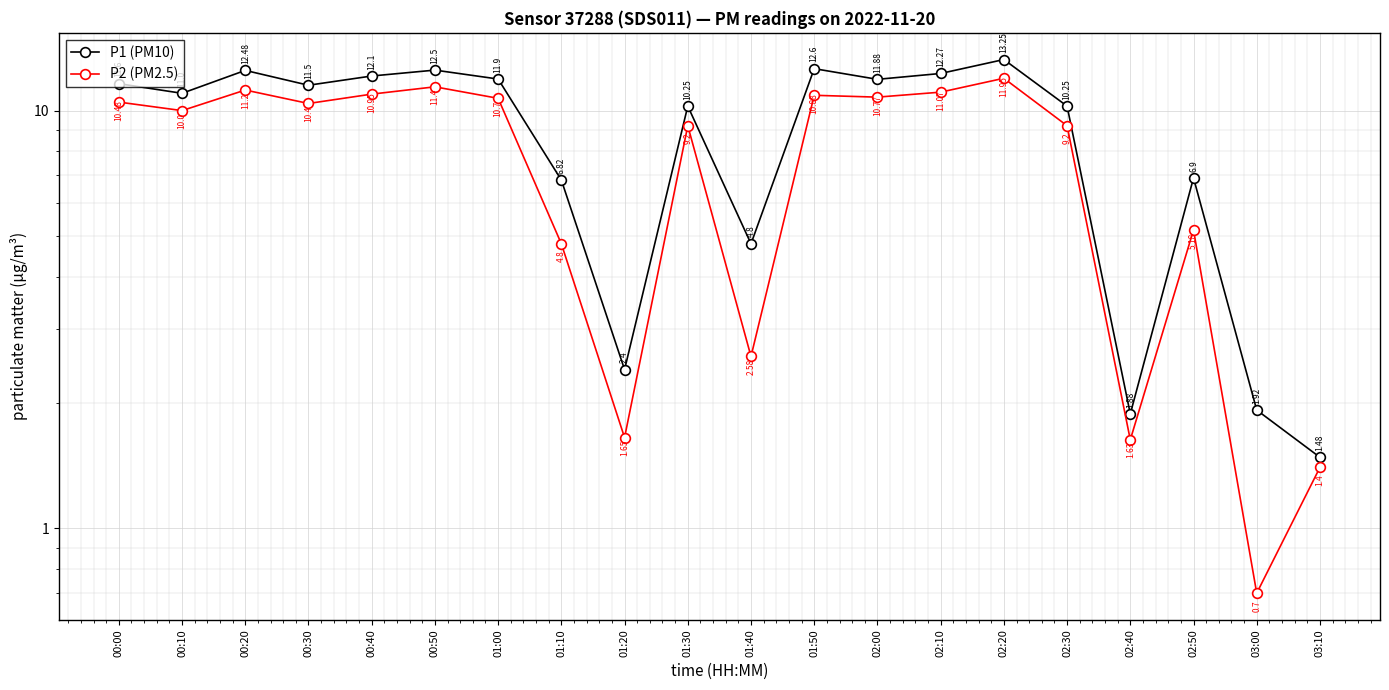

How many data points in P1 (PM10) are above 11?

10